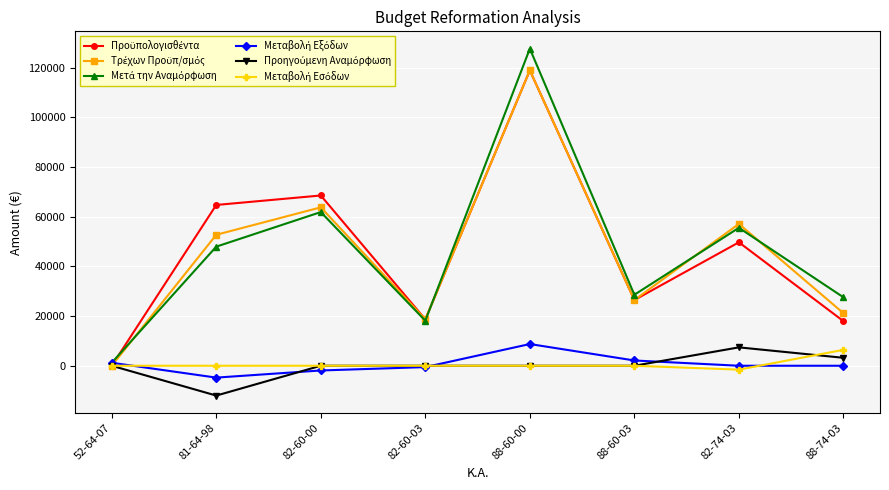

What is the label of the 1st point from the left?

52-64-07